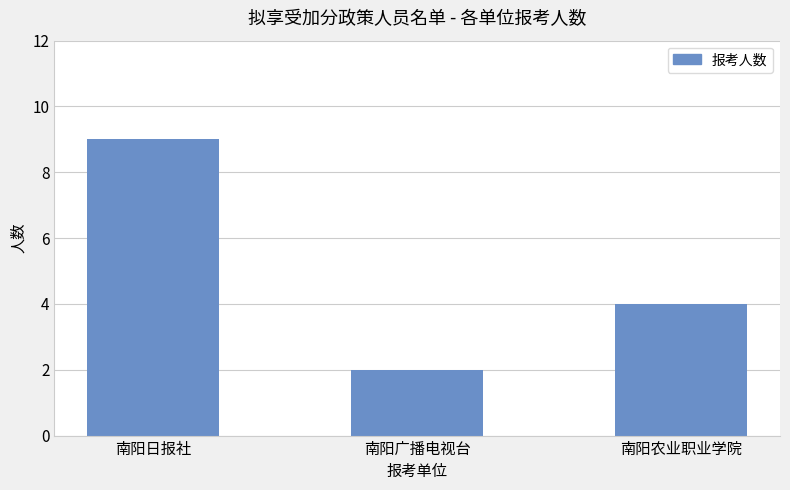

Reading right to left, extract all data points from this chart.

南阳农业职业学院=4	南阳广播电视台=2	南阳日报社=9